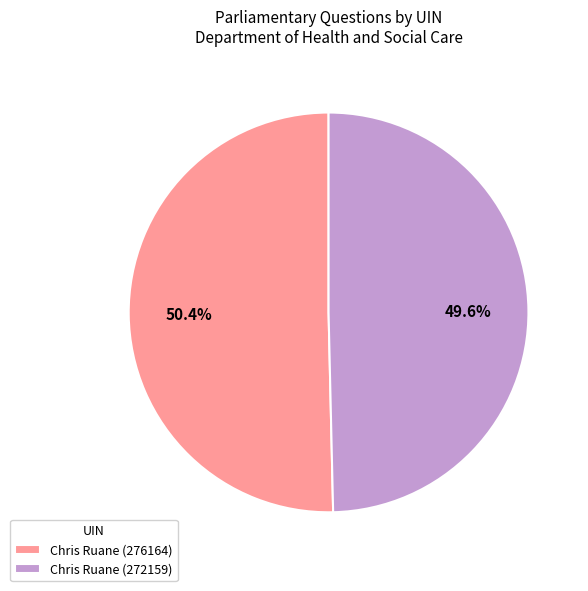

What is the ratio of the value at Chris Ruane (276164) to the value at Chris Ruane (272159)?

1.0